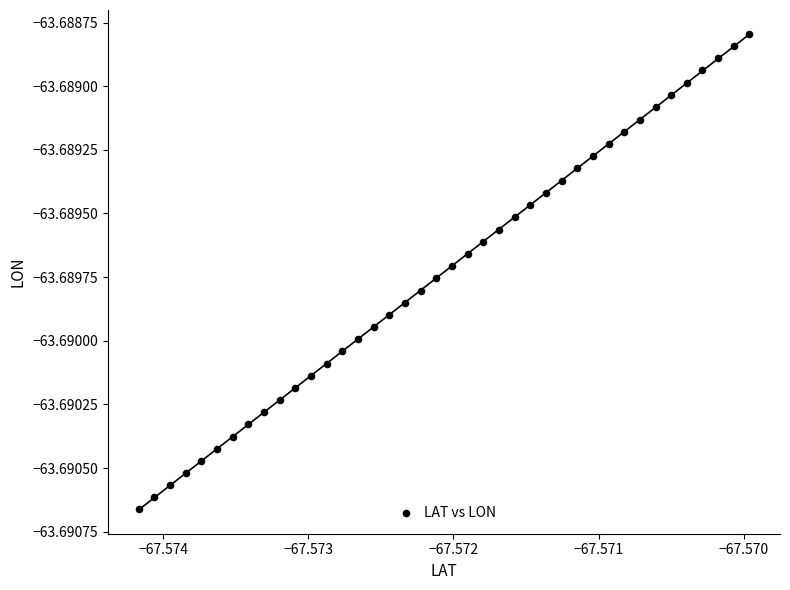

How many points are shown in the scatter plot?

40